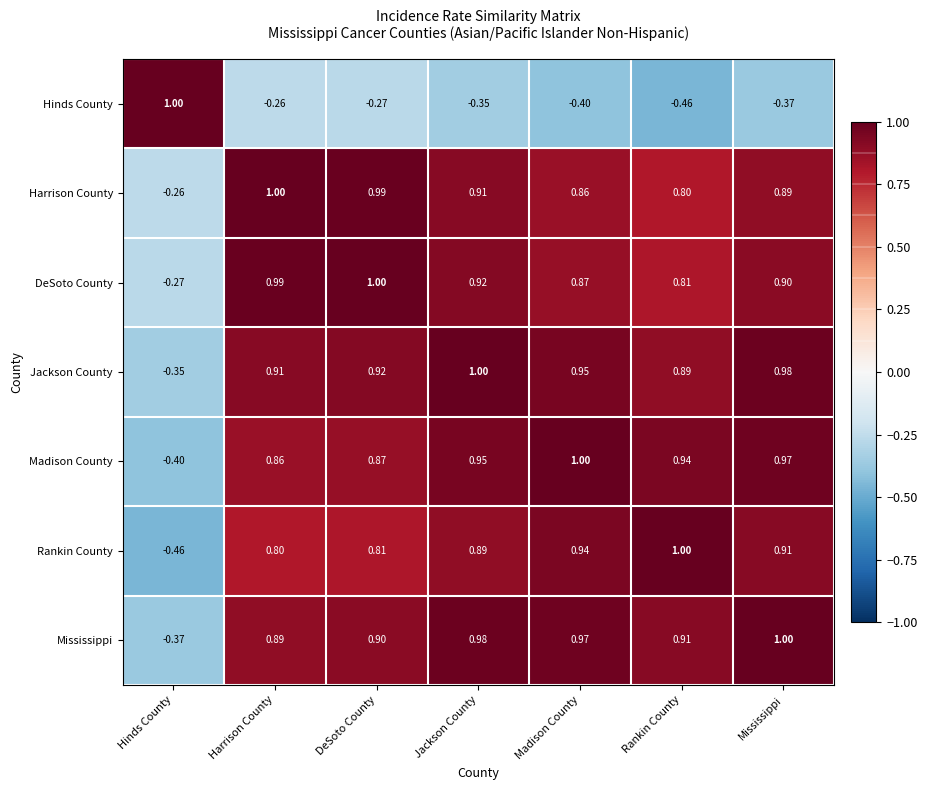

Where is Hinds County nearest to the value 0?

Harrison County